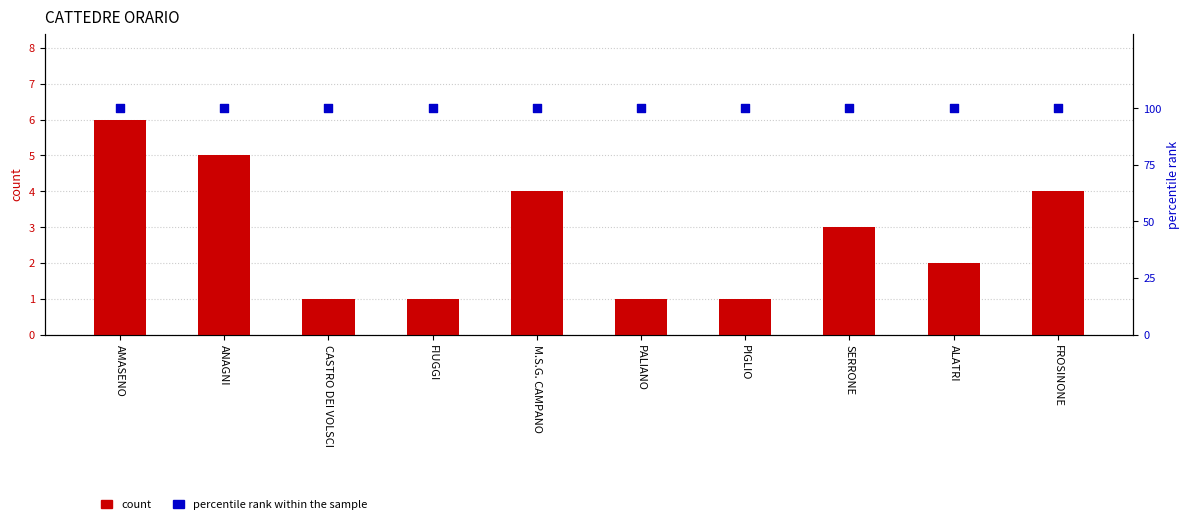

At which category is the sum across all series the highest?

AMASENO